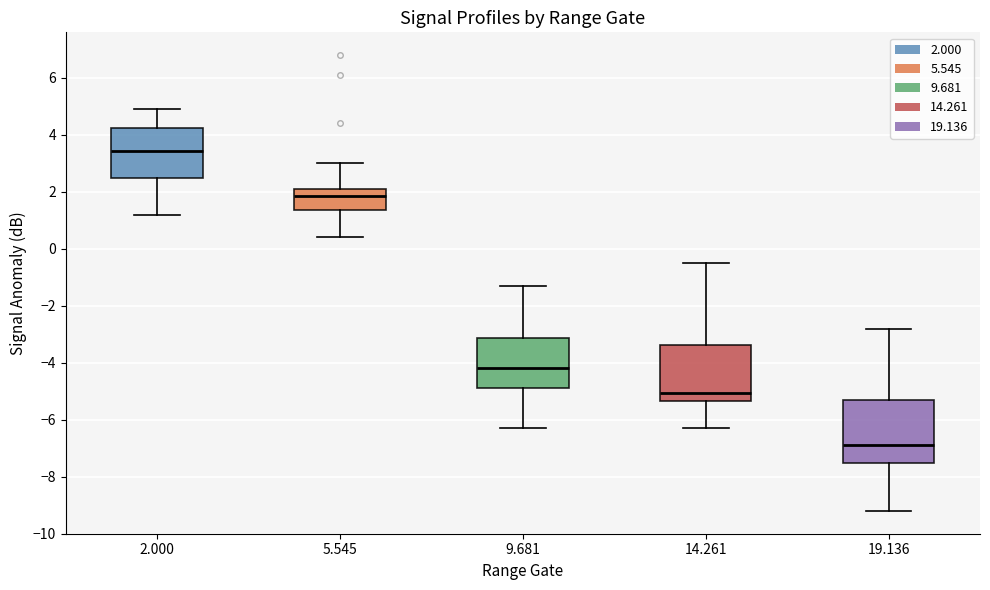

Which box is the tallest, from its lower edge to its upper edge?

19.136